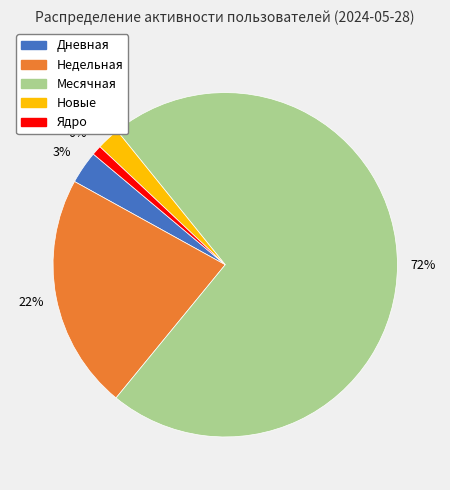

To the nearest percent, what is the combined percentage of Дневная and Ядро?

4%